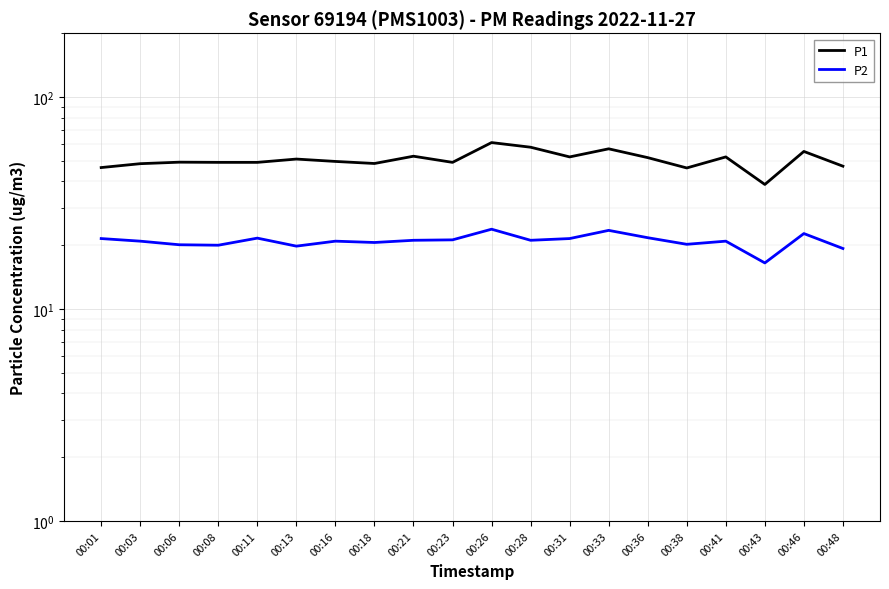

Where is the first local maximum for P2?

00:11